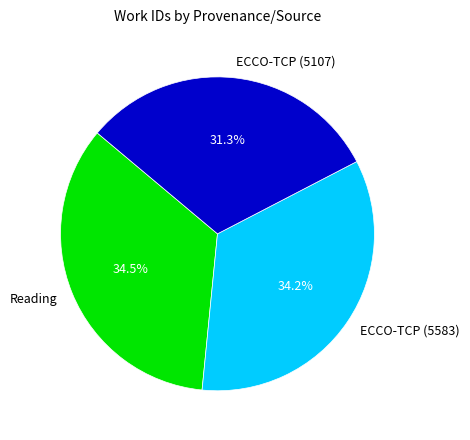

Between ECCO-TCP (5583) and ECCO-TCP (5107), which is larger?

ECCO-TCP (5583)